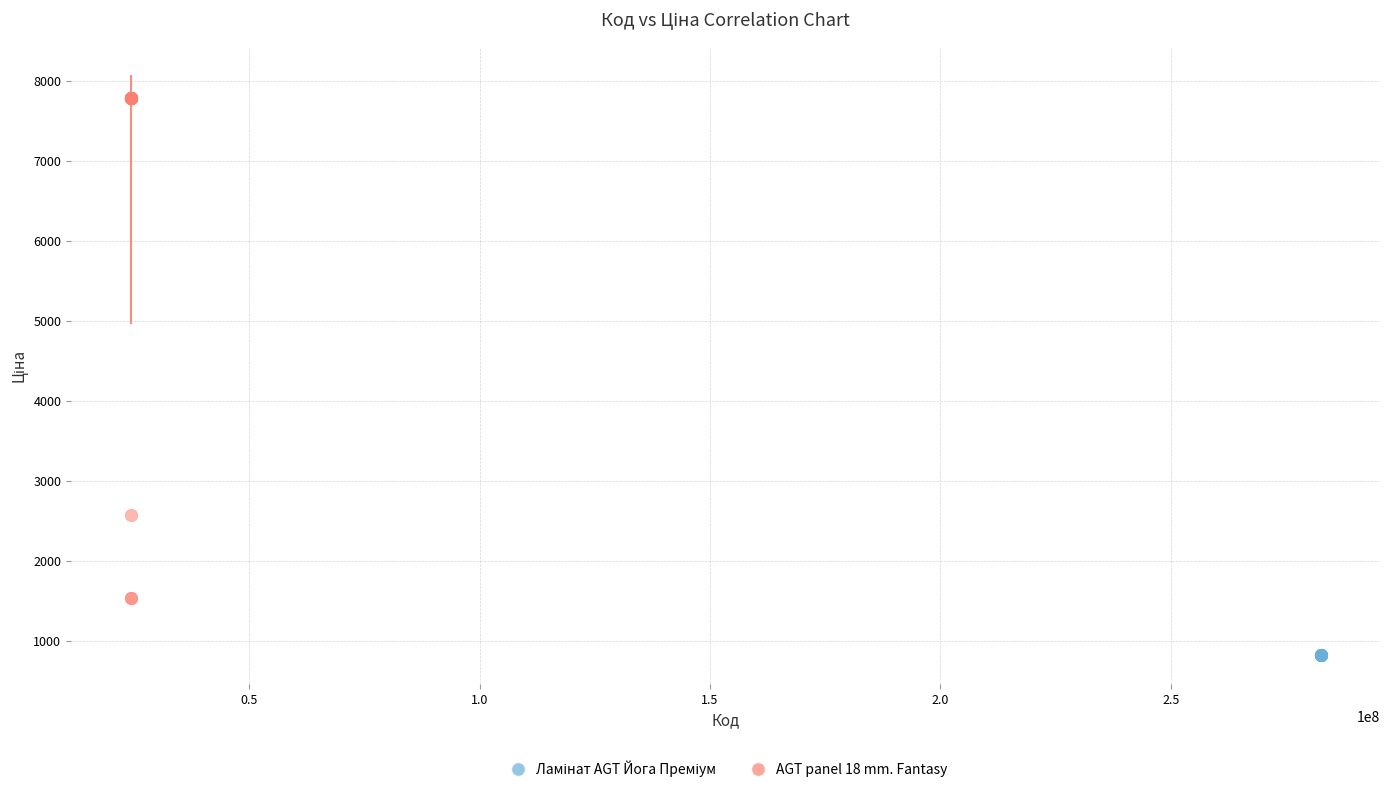

Which series contains the highest Y value?

AGT panel 18 mm. Fantasy